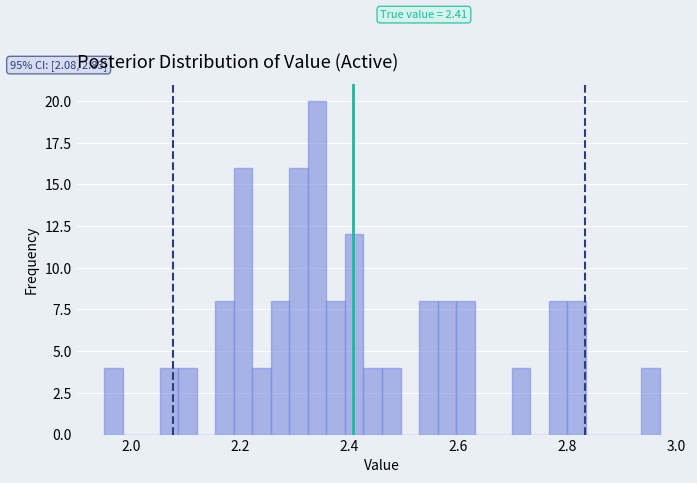

Read against the x-axis, roughly where is the centre of the tallest bar?

2.34